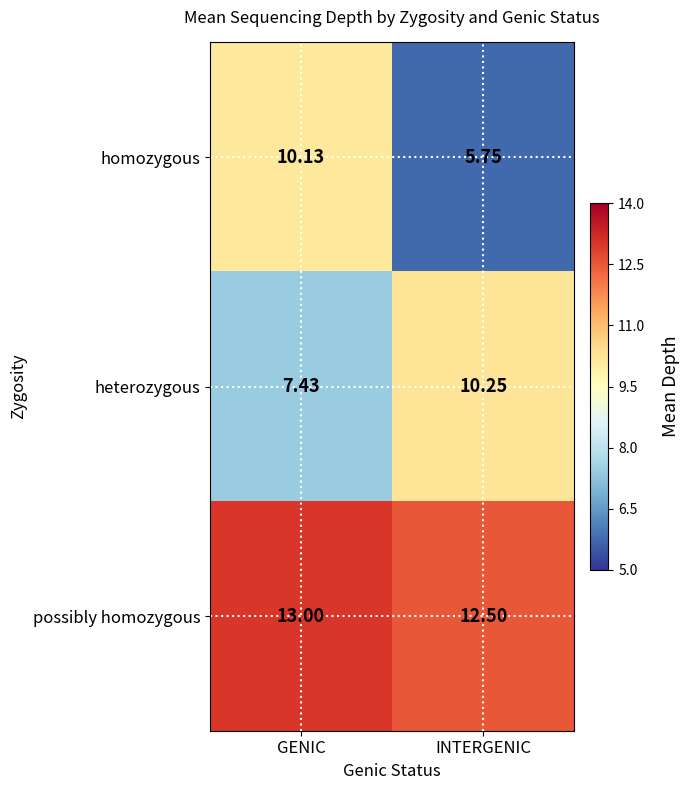

Which series has the largest total across all categories?

possibly homozygous